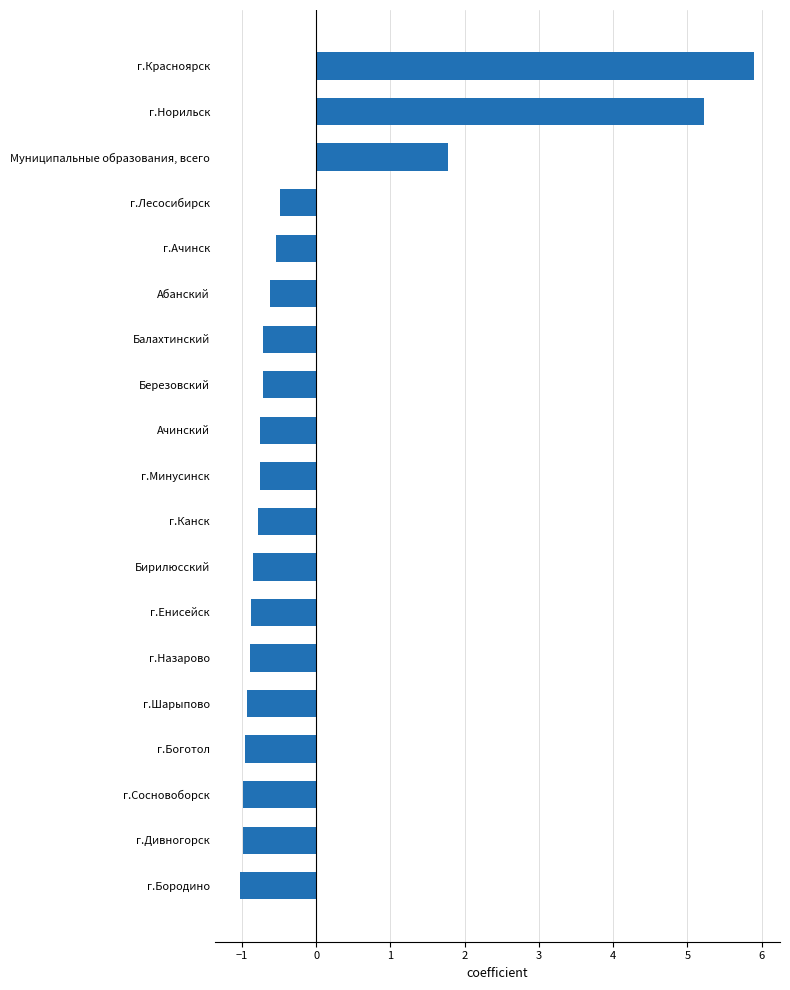

Which label corresponds to the largest value in the chart?

г.Красноярск